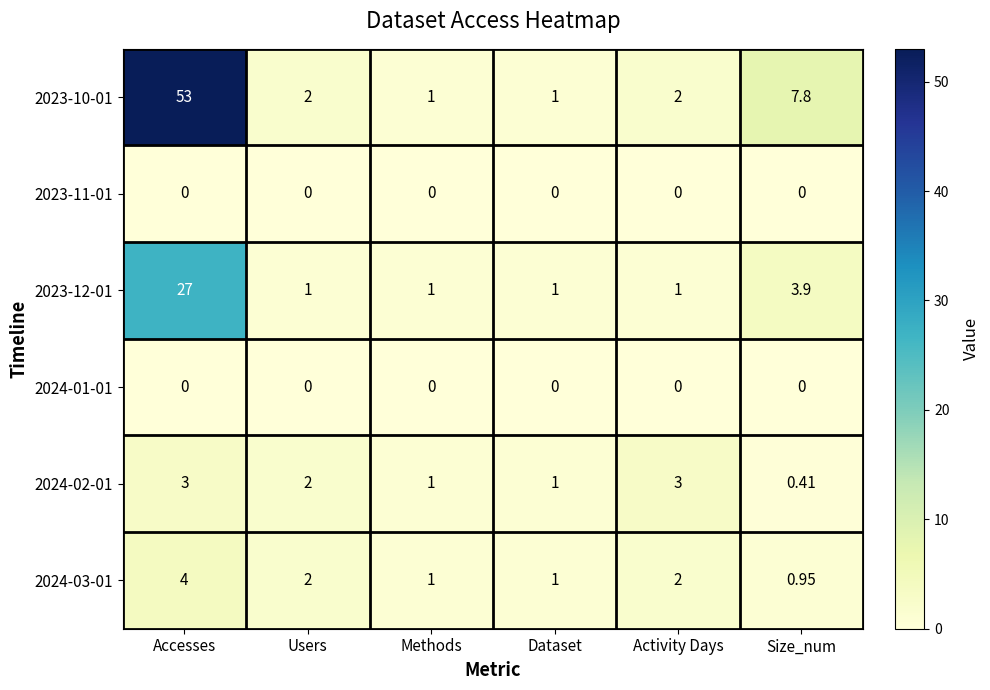

At which category does the chart reach its peak across all series?

Accesses